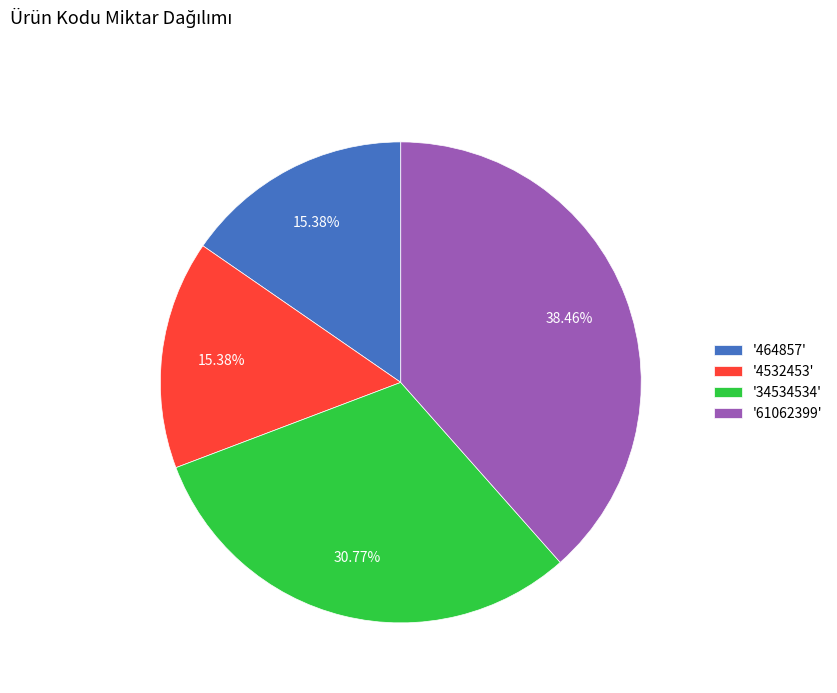

Which has a higher value, '61062399' or '464857'?

'61062399'